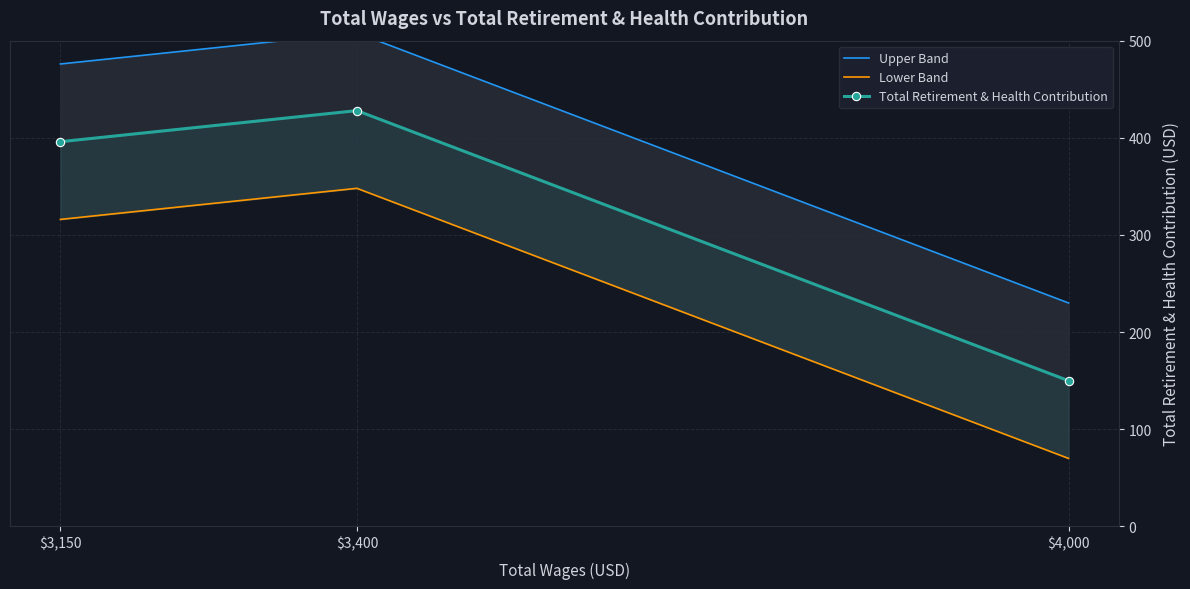

Rank the series at $4,000 from lowest to highest value.

Lower Band, Total Retirement & Health Contribution, Upper Band